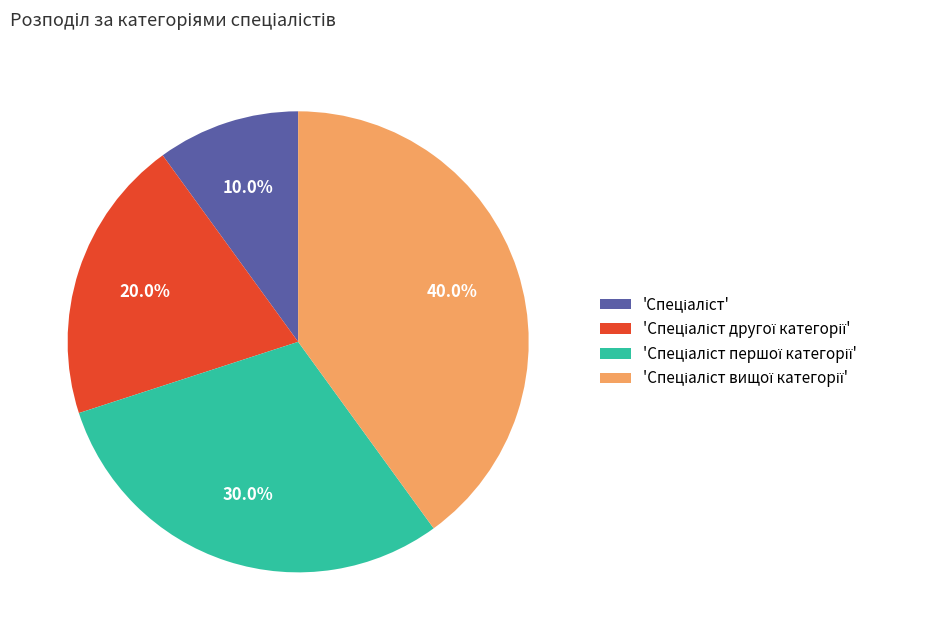

How many segments does this pie chart have?

4